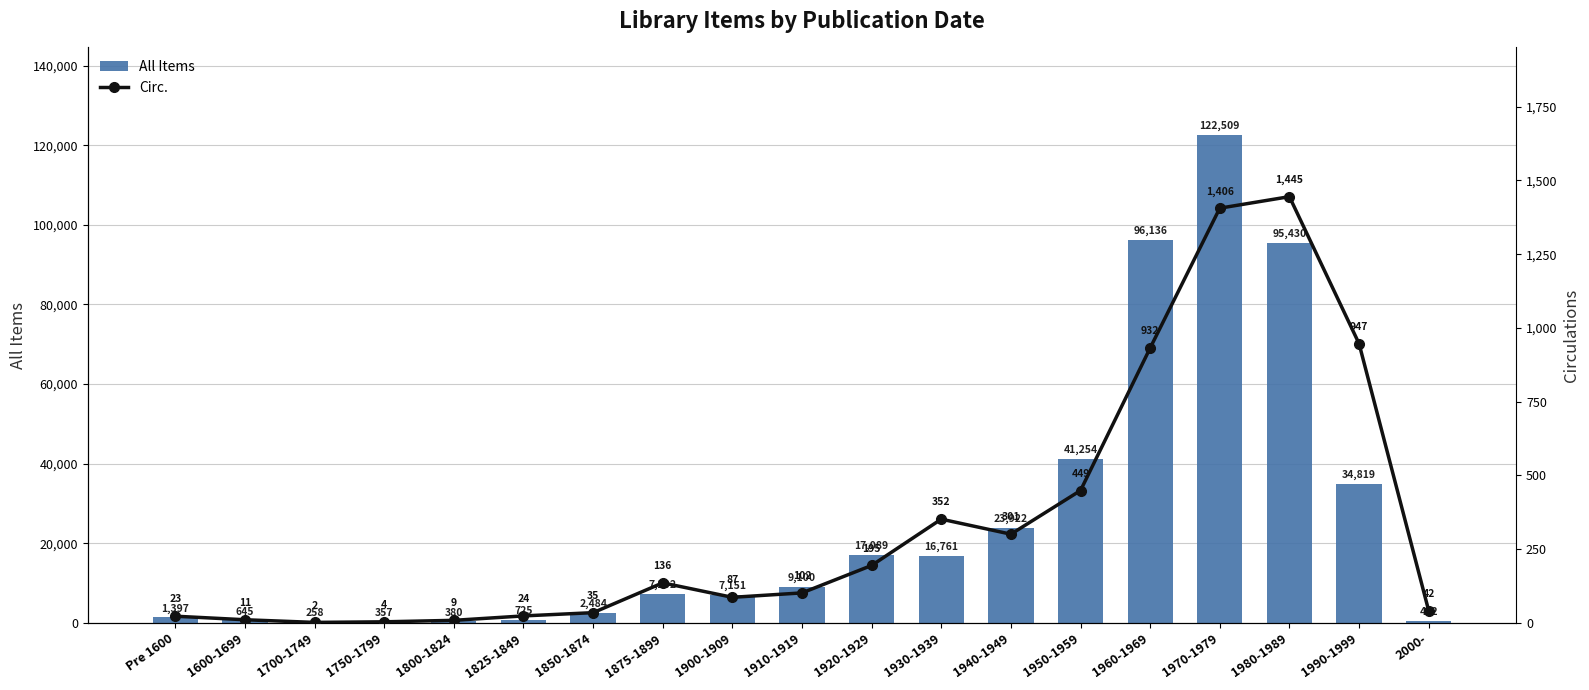

Reading left to right, extract all data points from this chart.

All Items: 1397	645	258	357	380	725	2484	7202	7151	9100	17089	16761	23922	41254	96136	122509	95430	34819	452
Circ.: 23	11	2	4	9	24	35	136	87	102	195	352	301	449	932	1406	1445	947	42